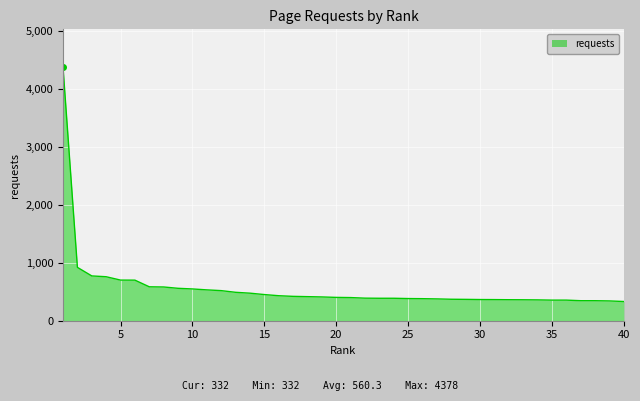

What is the difference between the maximum and minimum values?

4046